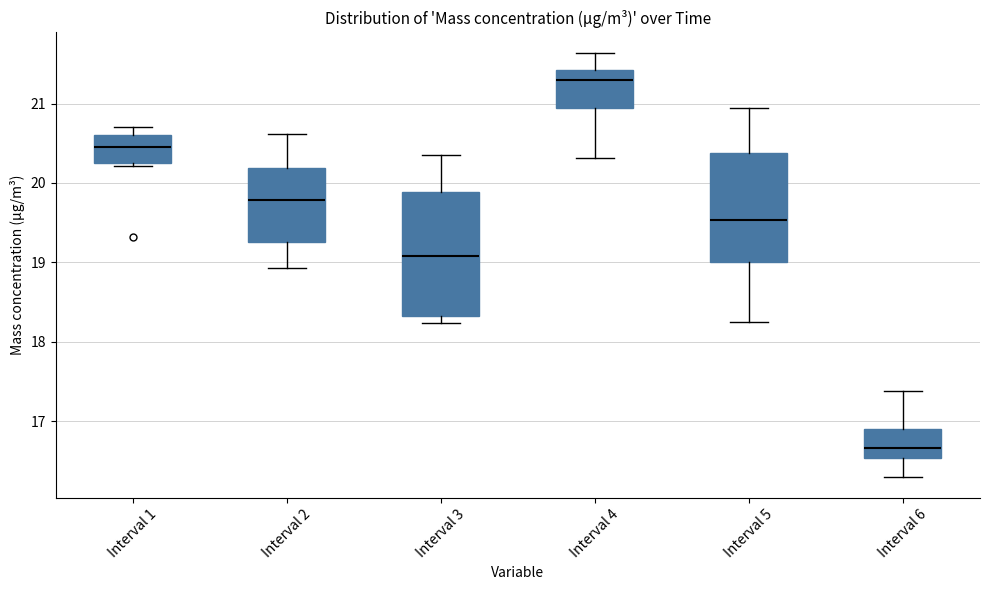

Reading left to right, transcribe this box plot: for each box, give where its median line is, the range the box spans, and where its two whiskers end, as read against the y-axis. The values are not printed on the chart, so give them approximately, as read against the axis.

Interval 1: median 20.5, box 20.3 to 20.6, whiskers 20.2 to 20.7
Interval 2: median 19.8, box 19.3 to 20.2, whiskers 18.9 to 20.6
Interval 3: median 19.1, box 18.3 to 19.9, whiskers 18.2 to 20.4
Interval 4: median 21.3, box 20.9 to 21.4, whiskers 20.3 to 21.6
Interval 5: median 19.5, box 19.0 to 20.4, whiskers 18.3 to 20.9
Interval 6: median 16.7, box 16.5 to 16.9, whiskers 16.3 to 17.4